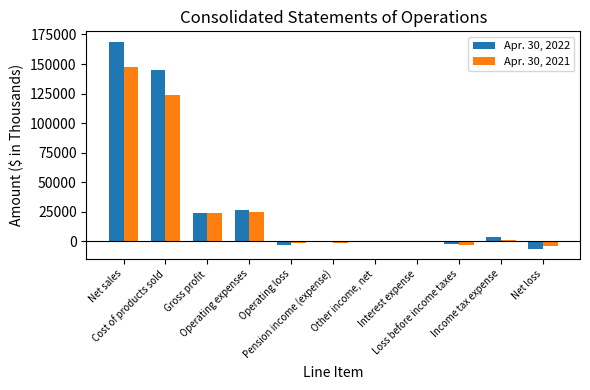

What is the maximum value shown in the chart?

168872